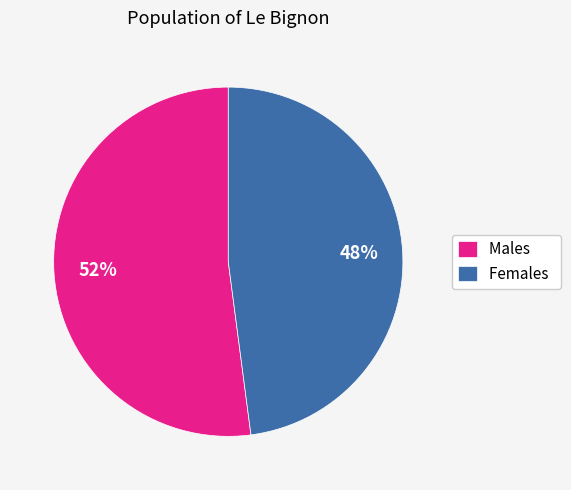

Which slice is the largest?

Males